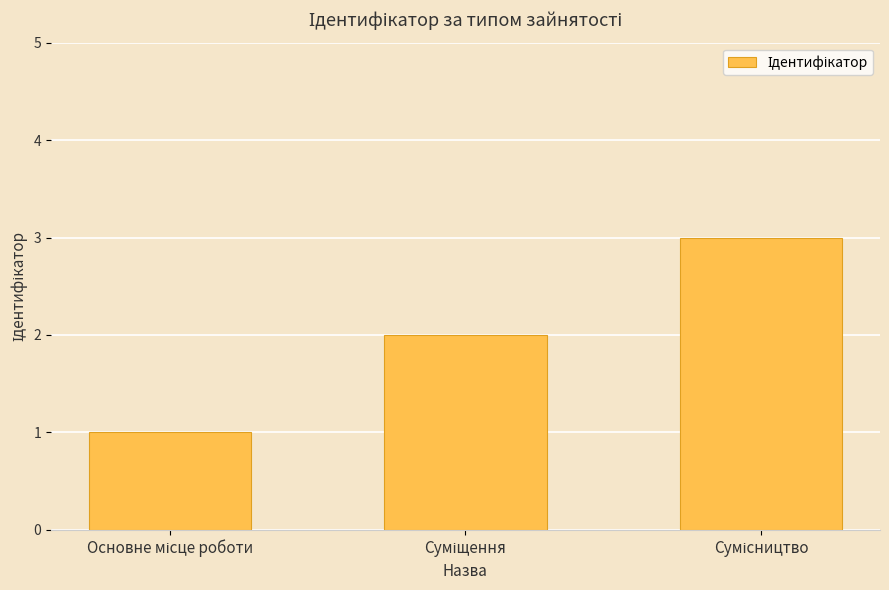

How many values are below 2?

1